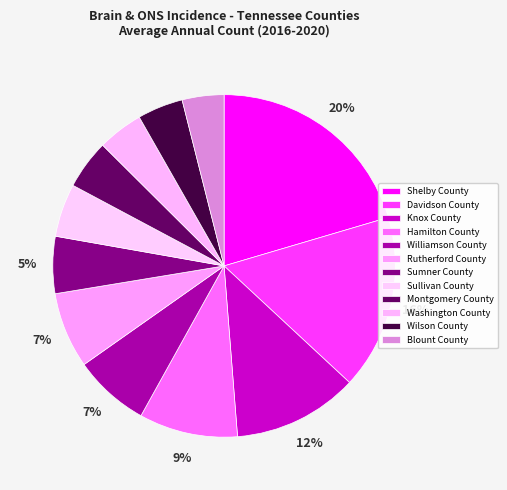

True or false: Shelby County accounts for 15% of the total.

False